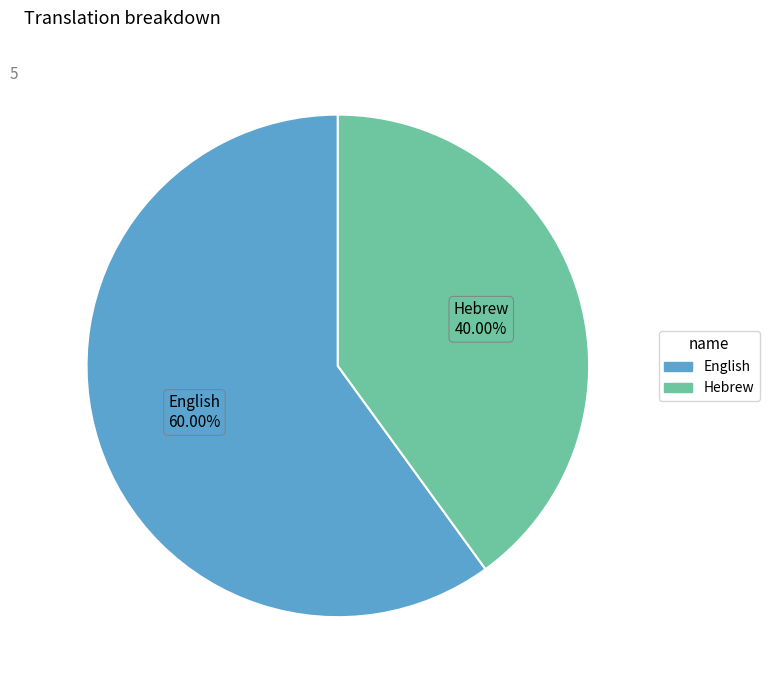

How much of the chart is everything except Hebrew?

60.0%